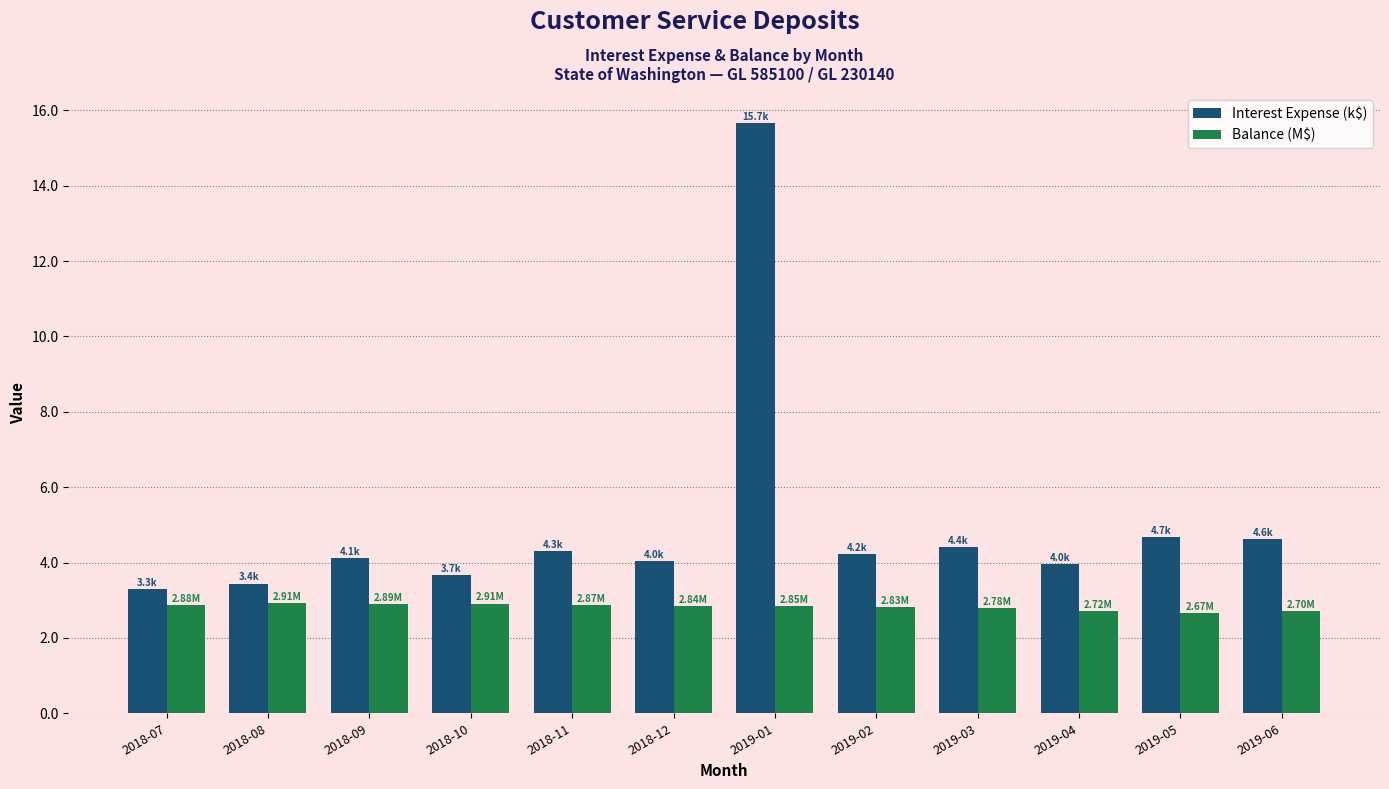

How many bars are there in total?

24